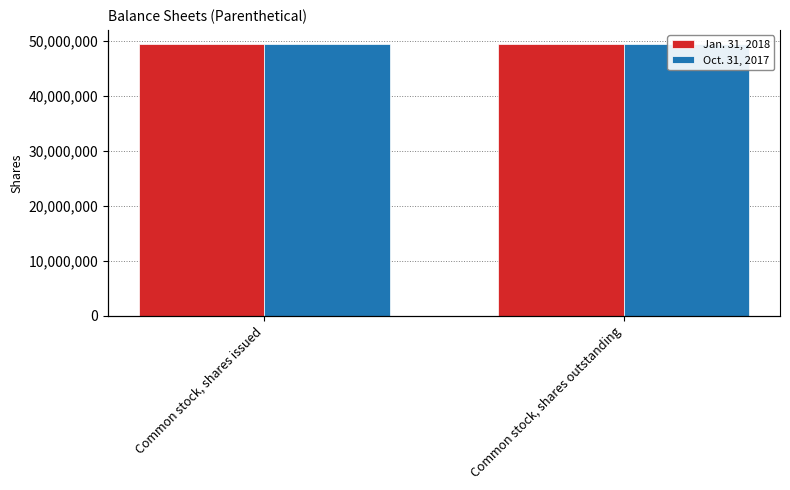

Reading right to left, list all the values displayed in this chart.

Jan. 31, 2018: 49560600	49560600
Oct. 31, 2017: 49487600	49487600